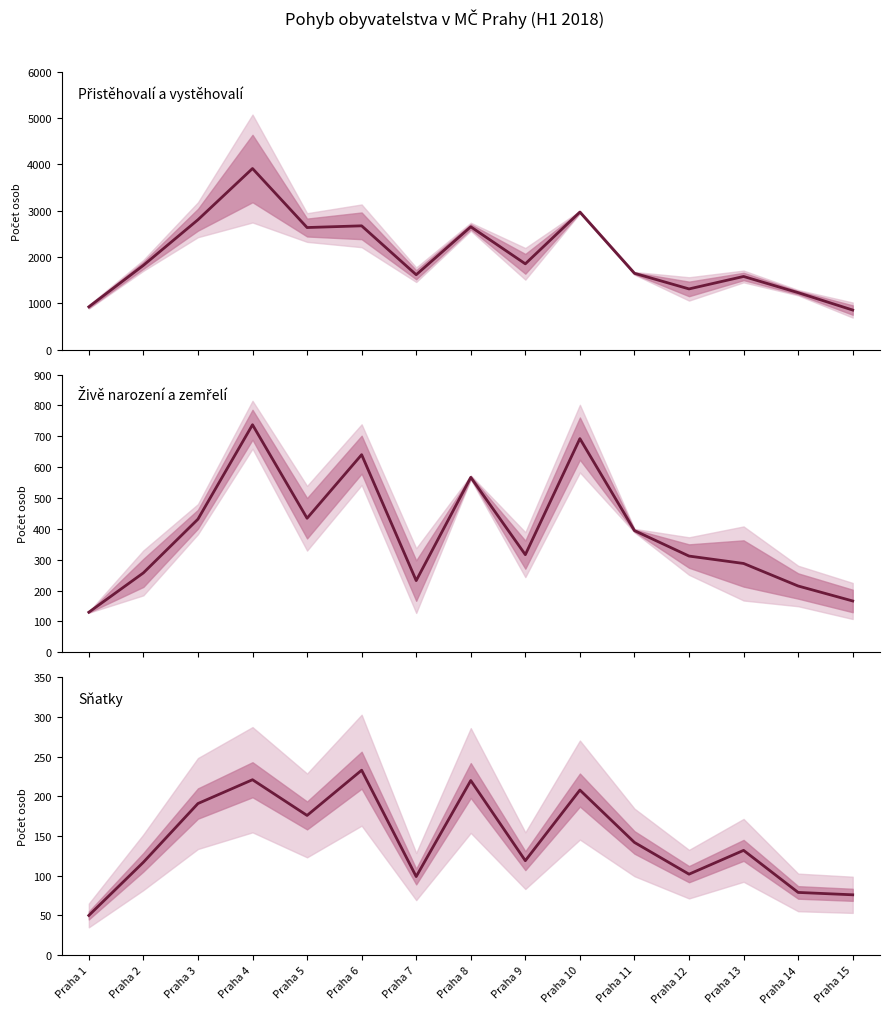

What is the sum of the Živě narození/Zemřelí mid values at Praha 4 and Praha 15?

904.0